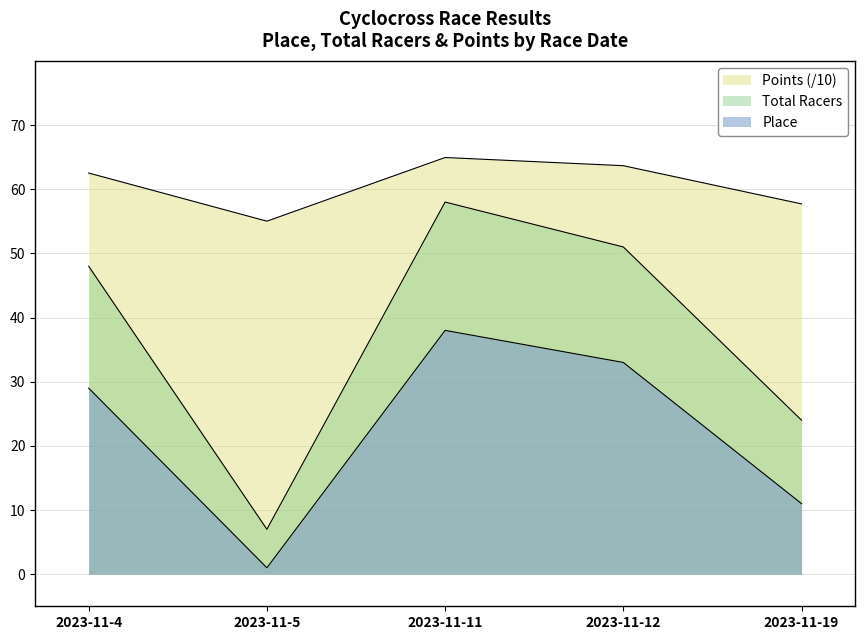

Which series has the widest spread of values?

Total Racers